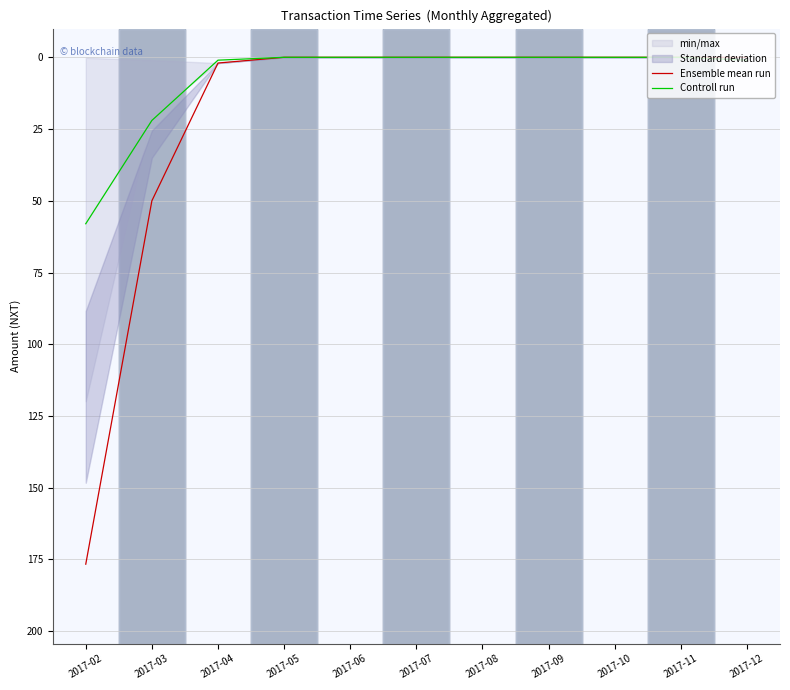

True or false: Controll run and Ensemble mean run intersect in this chart.

False